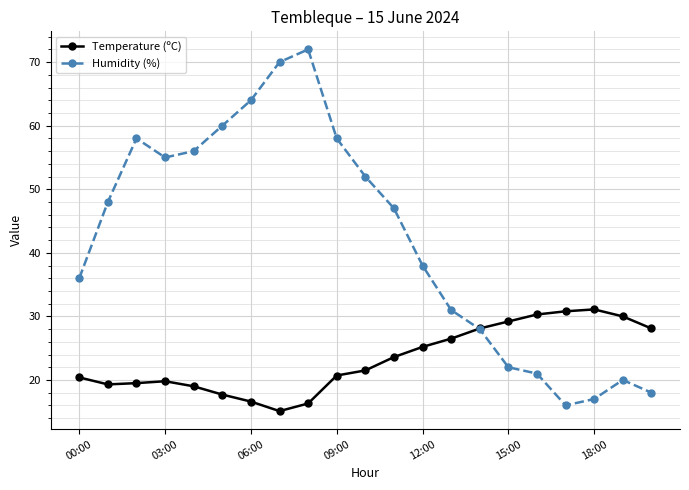

Which series has the largest range (max minus min)?

Humidity (%)